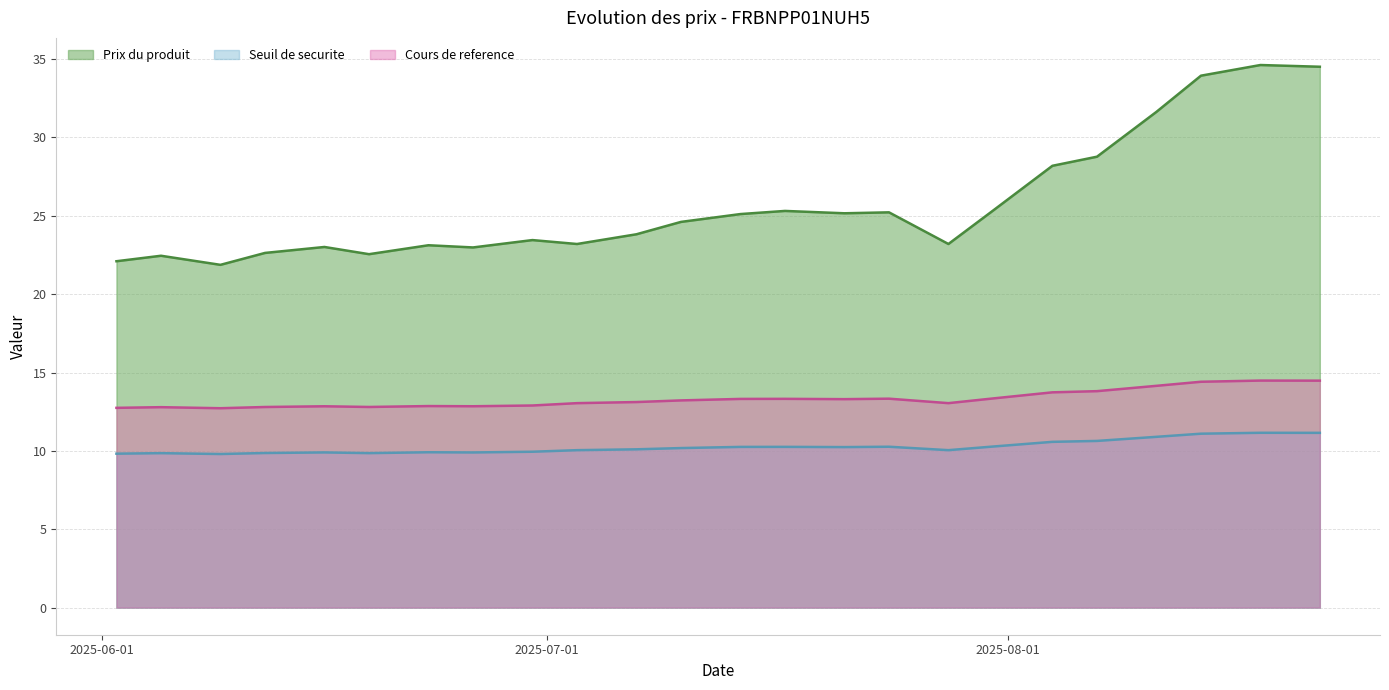

Reading left to right, what are all the values shown in this chart?

Prix du produit: 2025-06-02=22.1	2025-06-05=22.4	2025-06-09=21.9	2025-06-12=22.6	2025-06-16=23.0	2025-06-19=22.6	2025-06-23=23.1	2025-06-26=23.0	2025-06-30=23.4	2025-07-03=23.2	2025-07-07=23.8	2025-07-10=24.6	2025-07-14=25.1	2025-07-17=25.3	2025-07-21=25.2	2025-07-24=25.2	2025-07-28=23.2	2025-07-31=25.3	2025-08-04=28.2	2025-08-07=28.8	2025-08-11=31.6	2025-08-14=33.9	2025-08-18=34.6	2025-08-22=34.5
Seuil de securite: 2025-06-02=9.8	2025-06-05=9.9	2025-06-09=9.8	2025-06-12=9.9	2025-06-16=9.9	2025-06-19=9.9	2025-06-23=9.9	2025-06-26=9.9	2025-06-30=9.9	2025-07-03=10.0	2025-07-07=10.1	2025-07-10=10.2	2025-07-14=10.3	2025-07-17=10.3	2025-07-21=10.2	2025-07-24=10.3	2025-07-28=10.0	2025-07-31=10.3	2025-08-04=10.6	2025-08-07=10.6	2025-08-11=10.9	2025-08-14=11.1	2025-08-18=11.2	2025-08-22=11.2
Cours de reference: 2025-06-02=12.7	2025-06-05=12.8	2025-06-09=12.7	2025-06-12=12.8	2025-06-16=12.8	2025-06-19=12.8	2025-06-23=12.9	2025-06-26=12.8	2025-06-30=12.9	2025-07-03=13.0	2025-07-07=13.1	2025-07-10=13.2	2025-07-14=13.3	2025-07-17=13.3	2025-07-21=13.3	2025-07-24=13.3	2025-07-28=13.0	2025-07-31=13.3	2025-08-04=13.7	2025-08-07=13.8	2025-08-11=14.2	2025-08-14=14.4	2025-08-18=14.5	2025-08-22=14.5